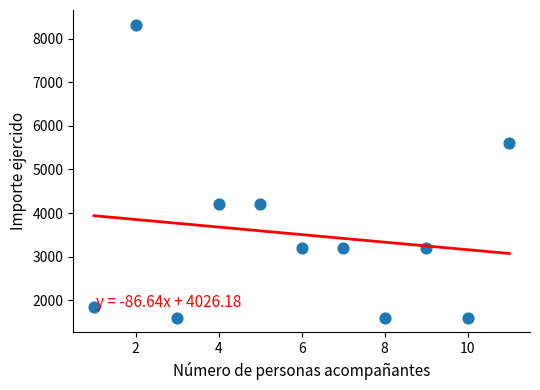

What Y value in the scatter plot is closest to 4960?

5600